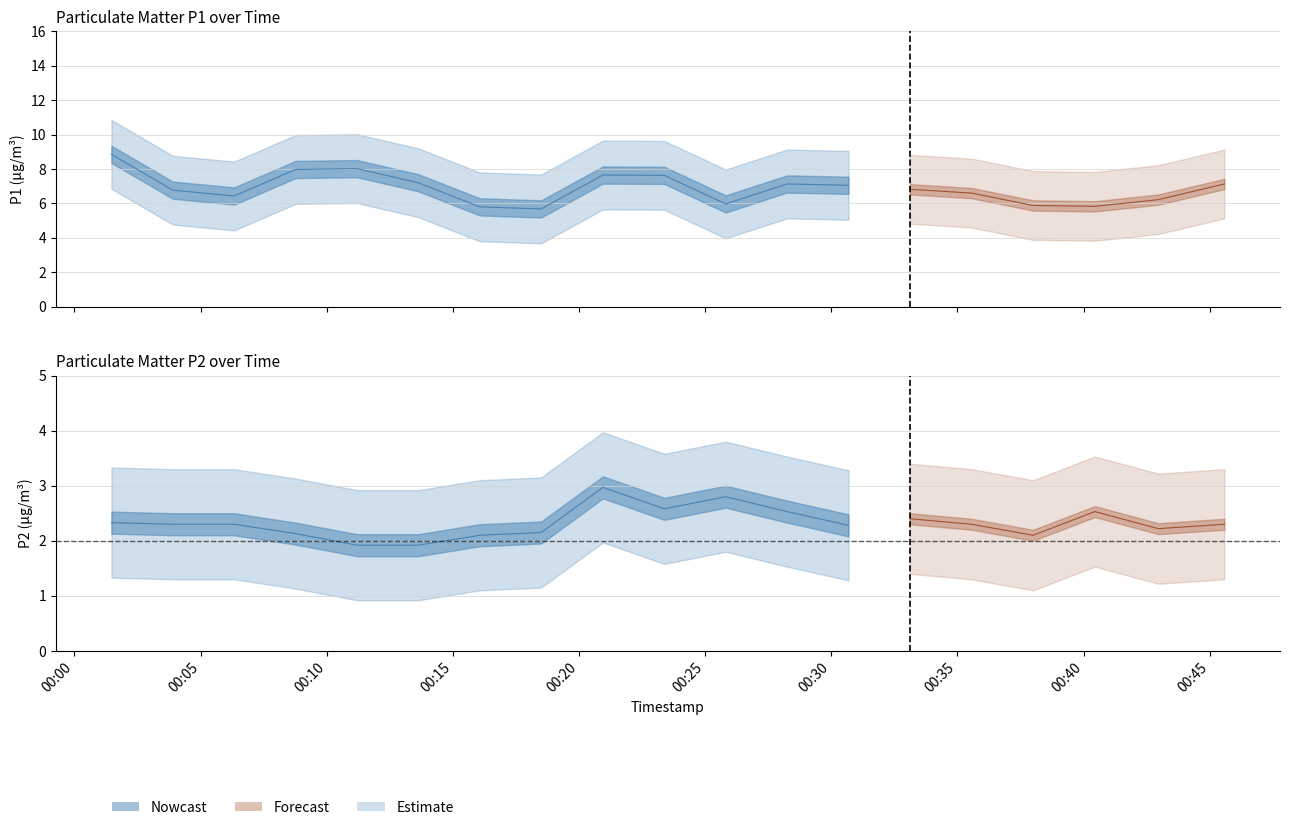

At how many categories does at least one series exceed 3?

19